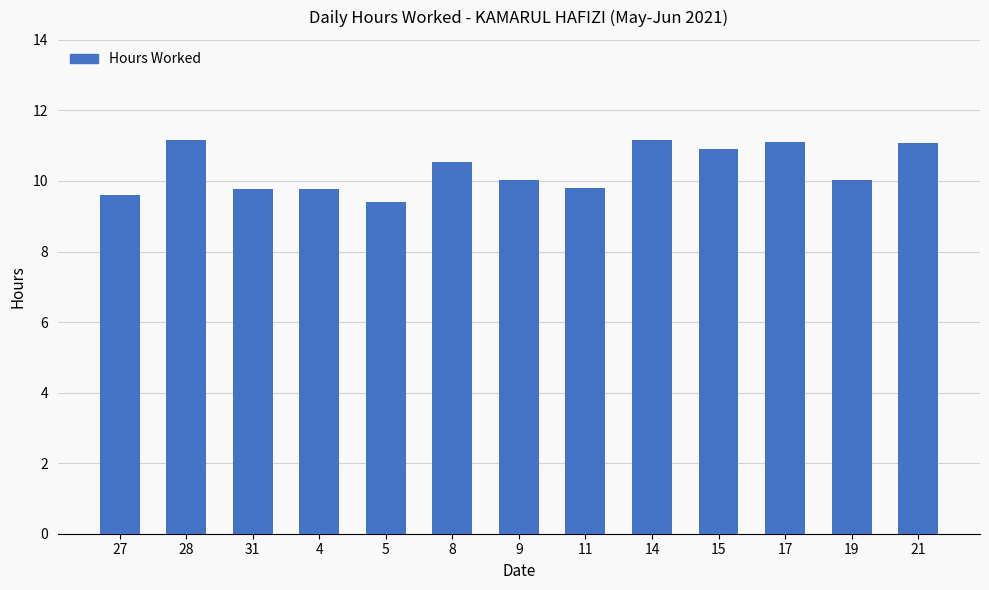

What is the minimum value shown in the chart?

9.4